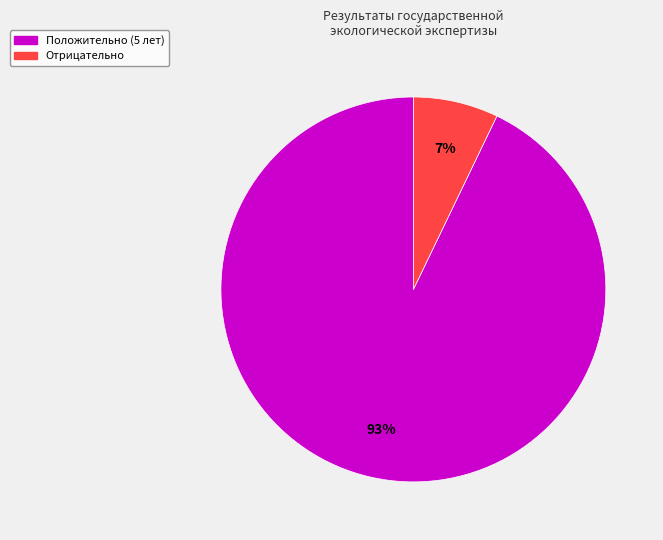

Which has a higher value, Отрицательно or Положительно (5 лет)?

Положительно (5 лет)